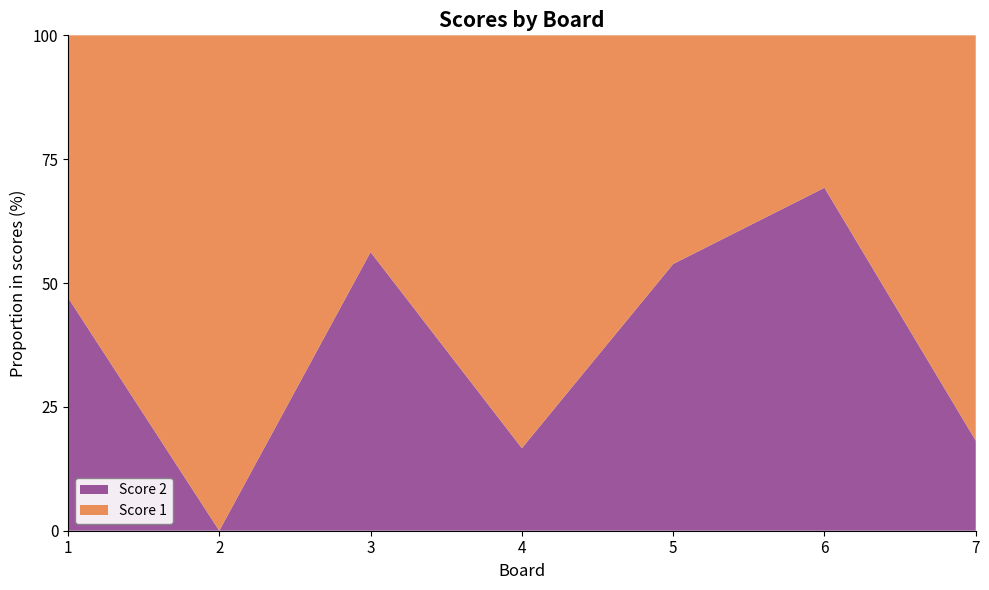

Reading left to right, list all the values displayed in this chart.

Score 1: 9	25	7	25	6	8	18
Score 2: 8	0	9	5	7	18	4